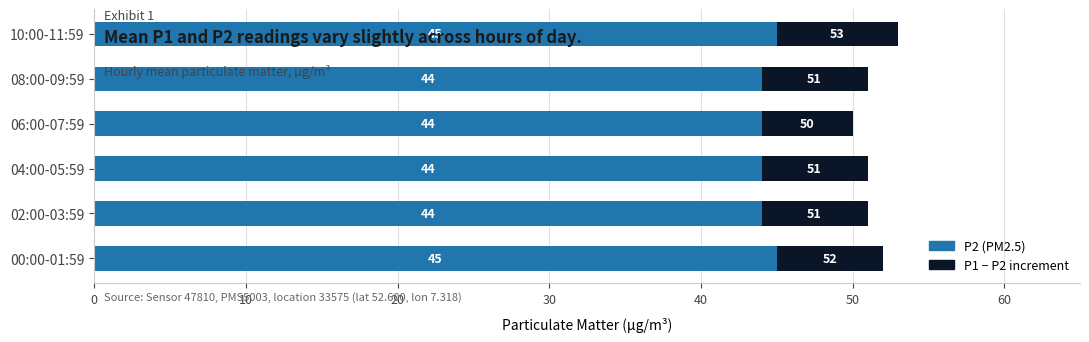

At which category is the sum across all series the highest?

10:00-11:59